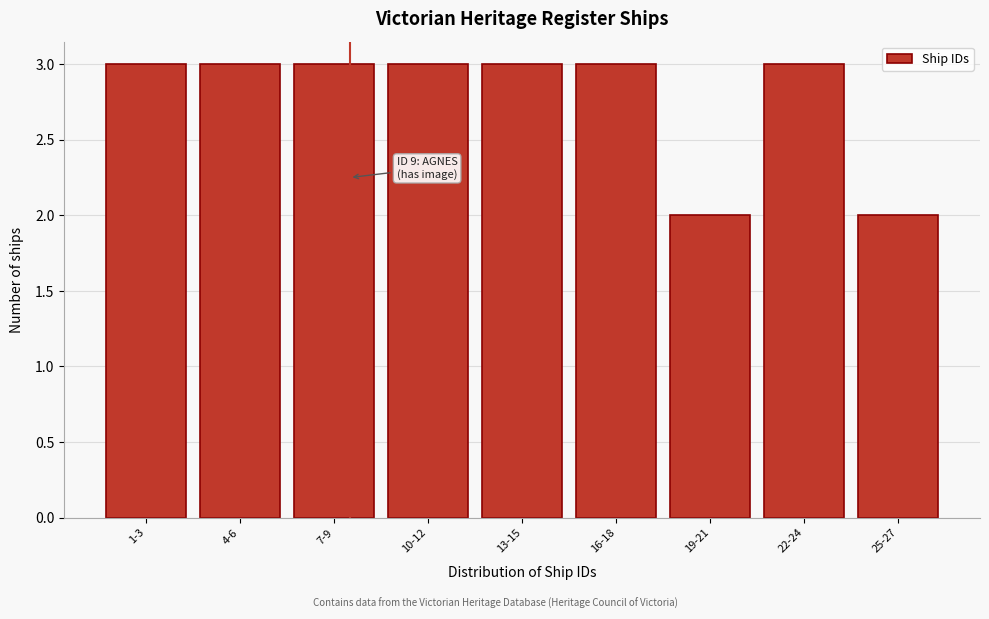

Reading left to right, list all the values displayed in this chart.

3	3	3	3	3	3	2	3	2